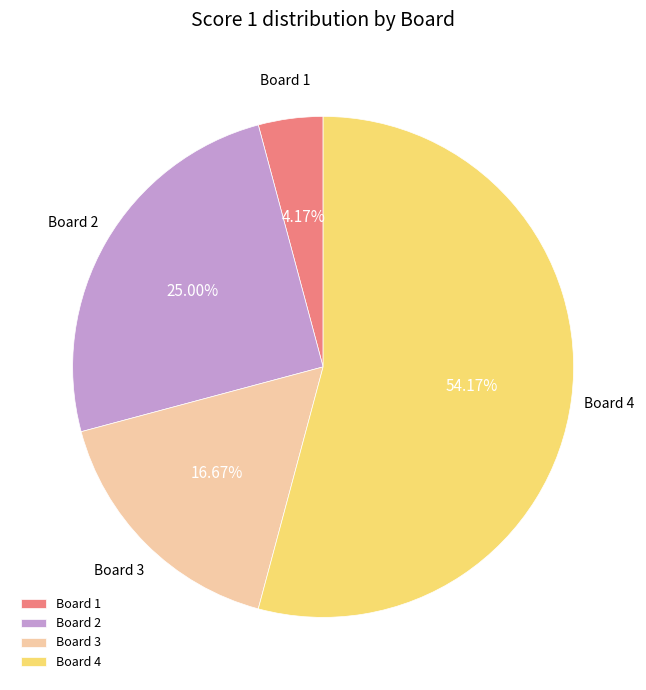

Is Board 4 the majority of the pie?

Yes